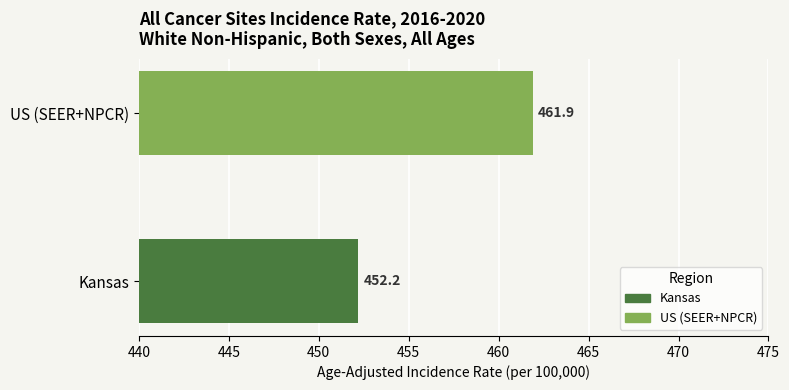

List the series in order of their peak value, lowest first.

Kansas, US (SEER+NPCR)